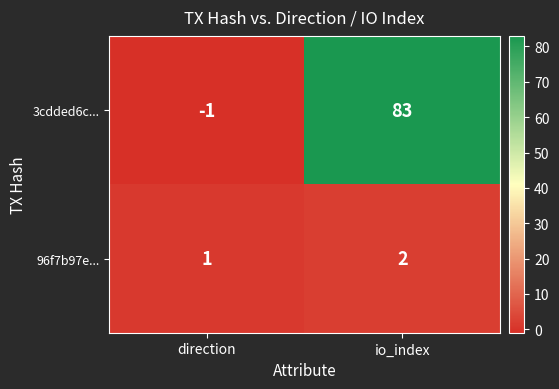

Which series has the widest spread of values?

3cdded6c...